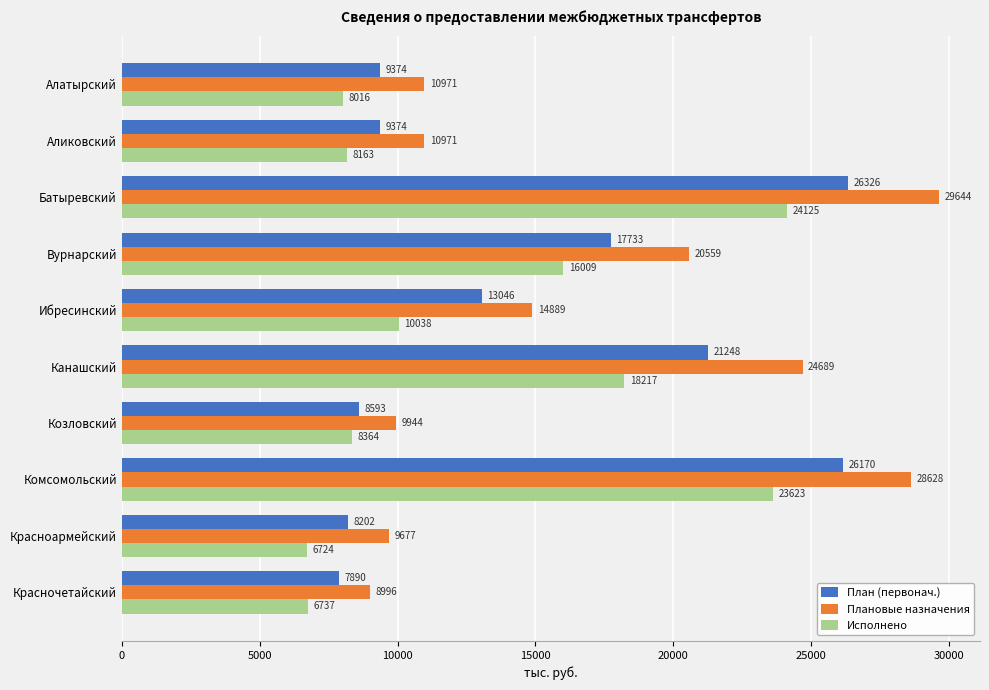

Which series has the largest range (max minus min)?

Плановые назначения